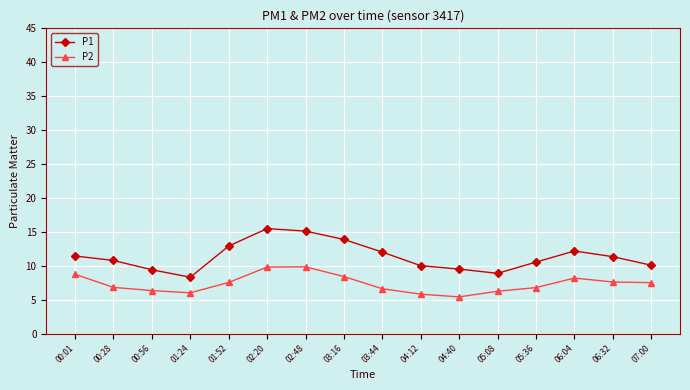

What is the value of the P2 point at the 12th from the left?

6.2